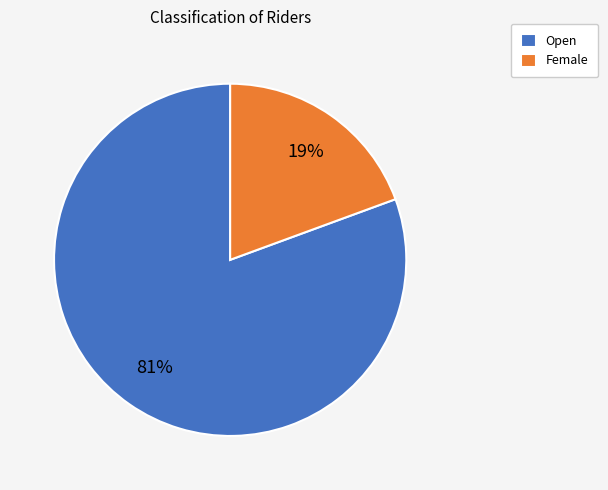

To the nearest percent, what is the combined percentage of Open and Female?

100%